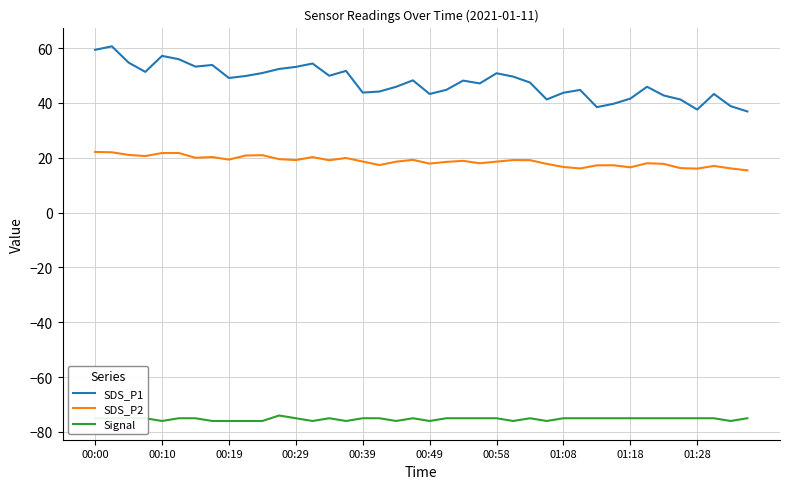

True or false: SDS_P2 has more than 2 points higher than both neighbors.

True